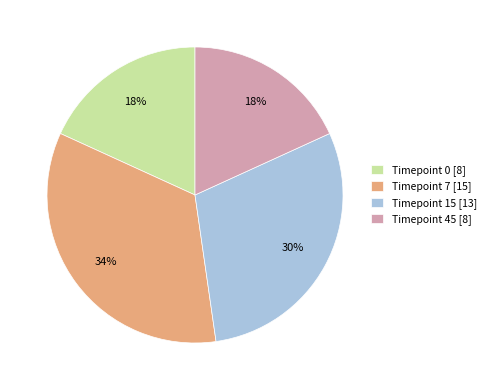

What is the largest slice in the pie chart?

Timepoint 7 [15]